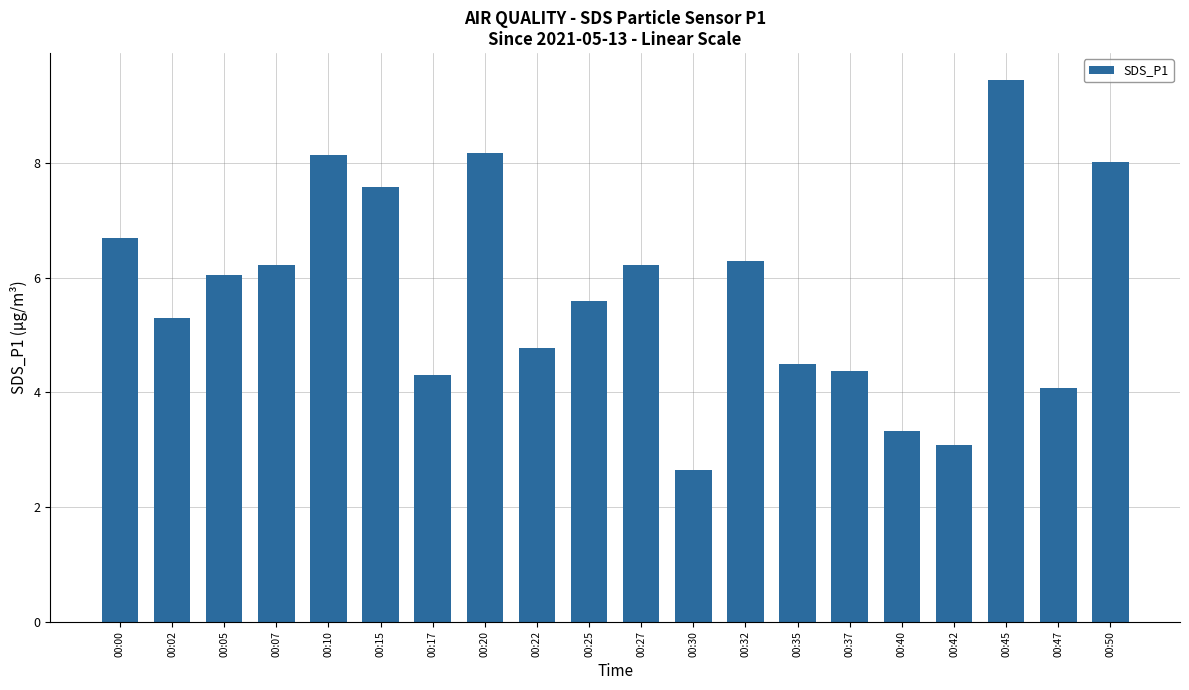

Where is the data nearest to the value 6?

00:05